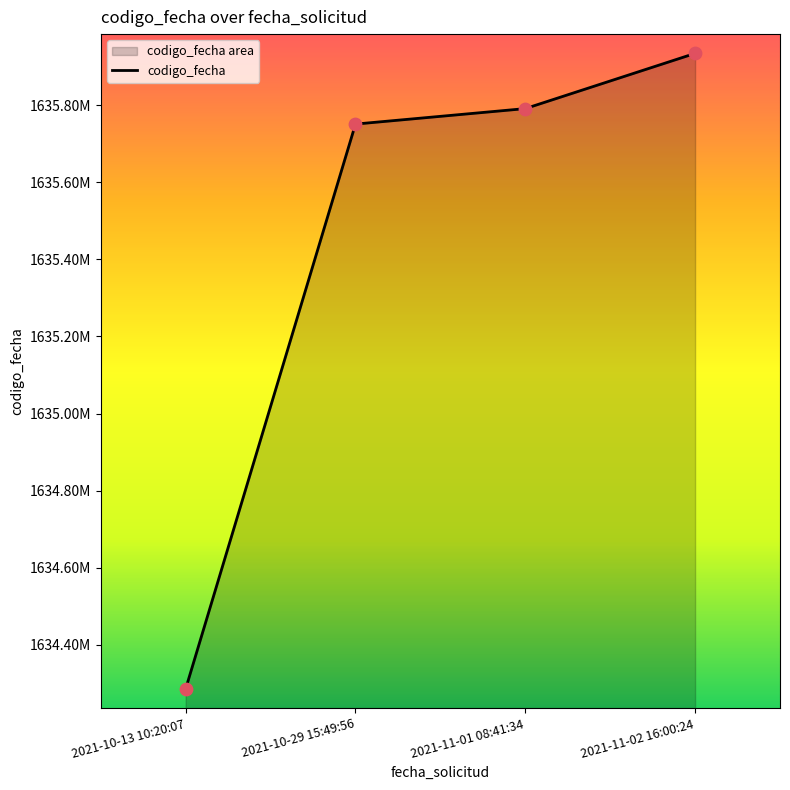

What is the change in value from 2021-10-13 10:20:07 to 2021-11-01 08:41:34?

+1505978